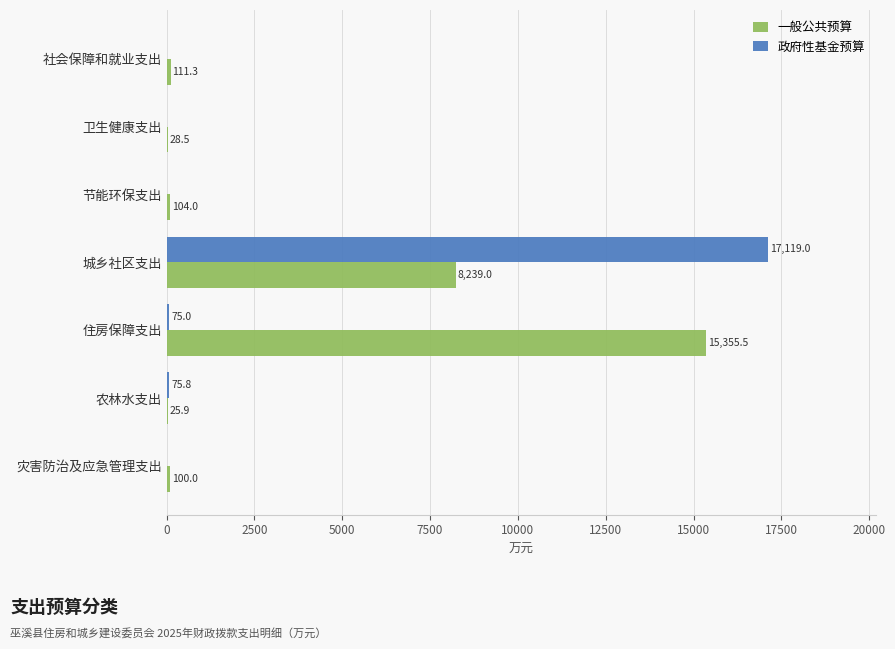

What are all the series names shown in the legend?

一般公共预算, 政府性基金预算